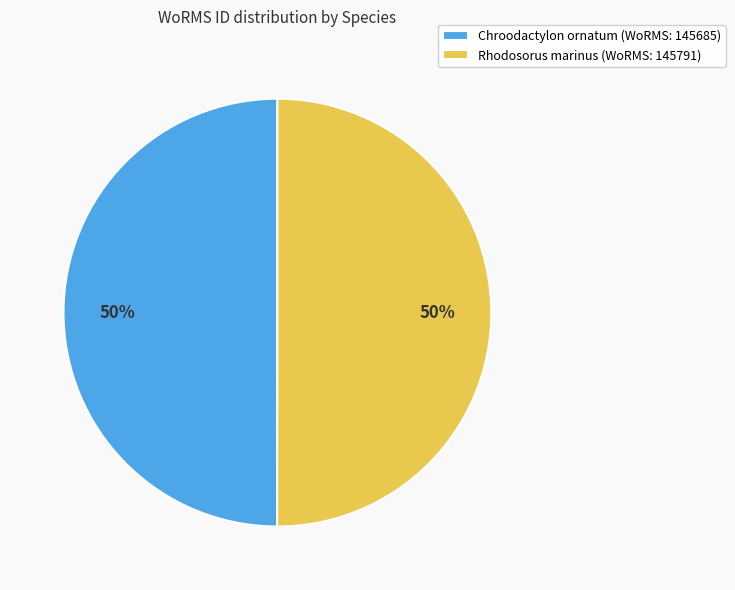

To the nearest percent, what portion does Rhodosorus marinus represent?

50%